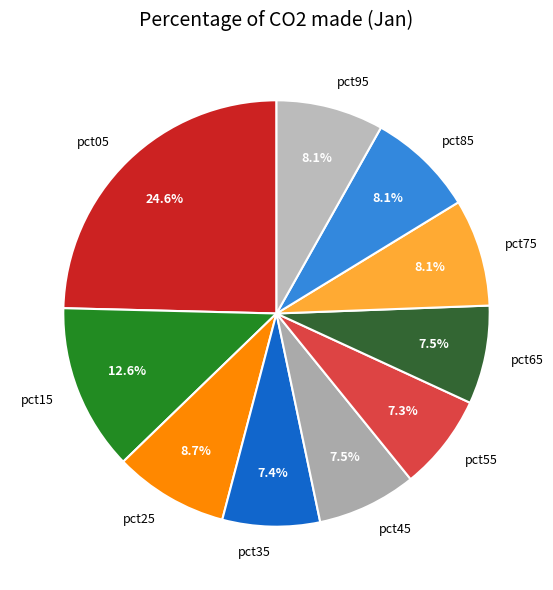

Between pct95 and pct05, which is larger?

pct05